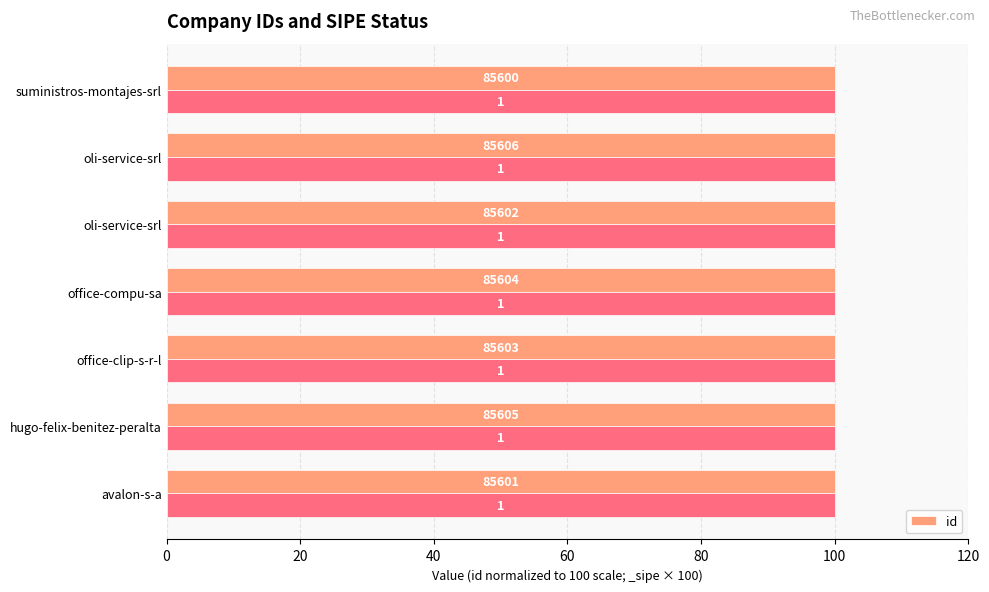

The value at oli-service-srl is 172.0. True or false?

False